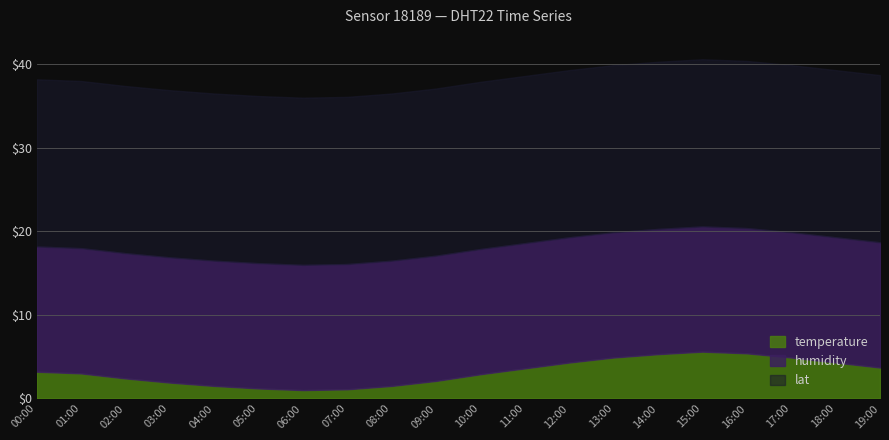

True or false: temperature has a value of 4.3 at 12:00.

True